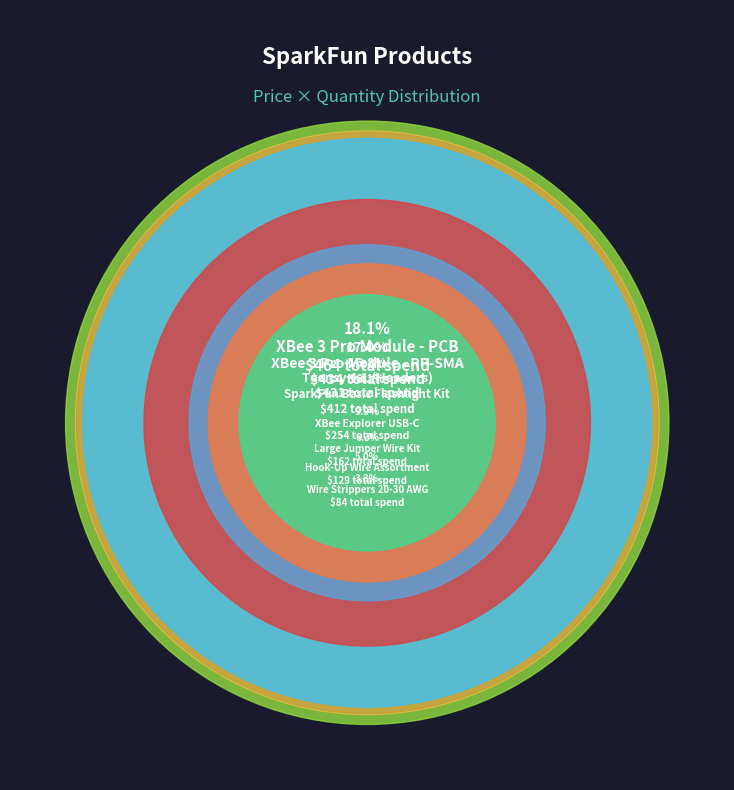

Does any single category account for the majority?

No